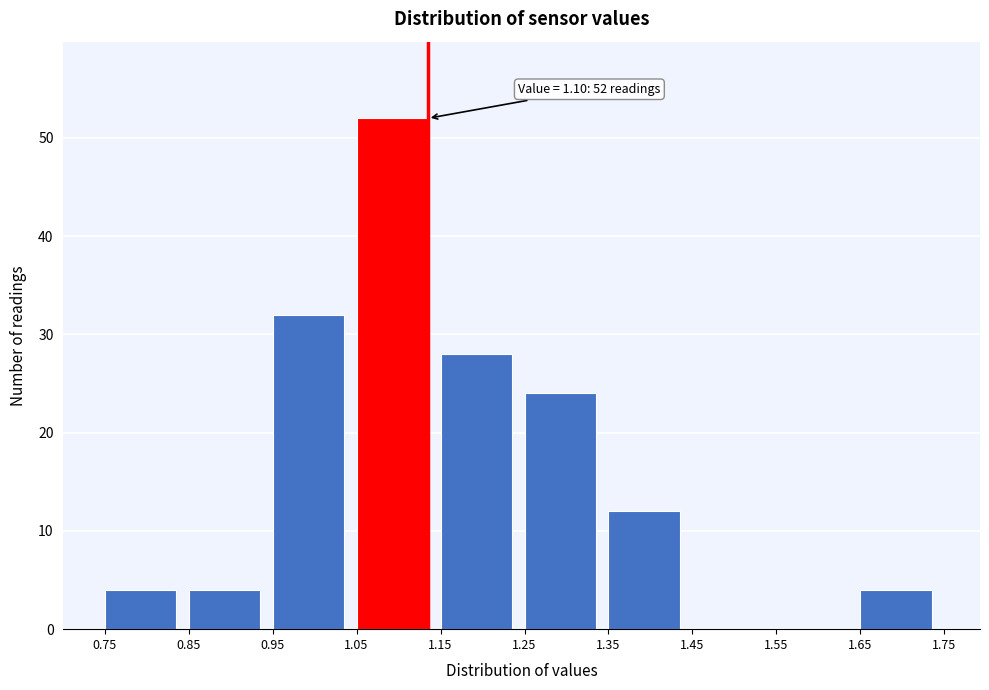

Reading right to left, what are all the values shown in this chart?

1.65=4	1.55=0	1.45=0	1.35=12	1.25=24	1.15=28	1.05=52	0.95=32	0.85=4	0.75=4